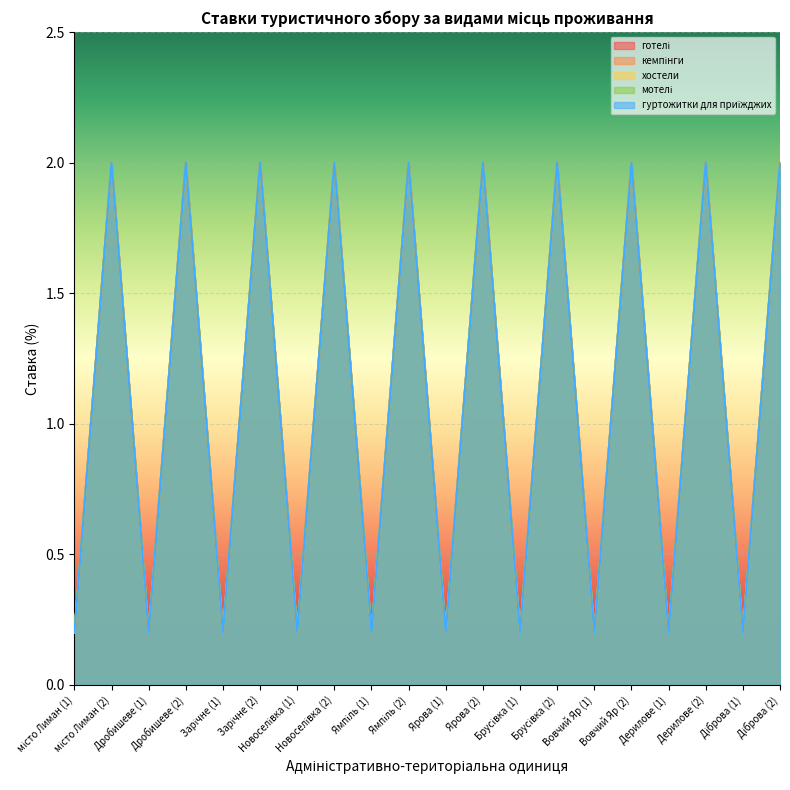

Where is the first local maximum for кемпінги?

місто Лиман (2)